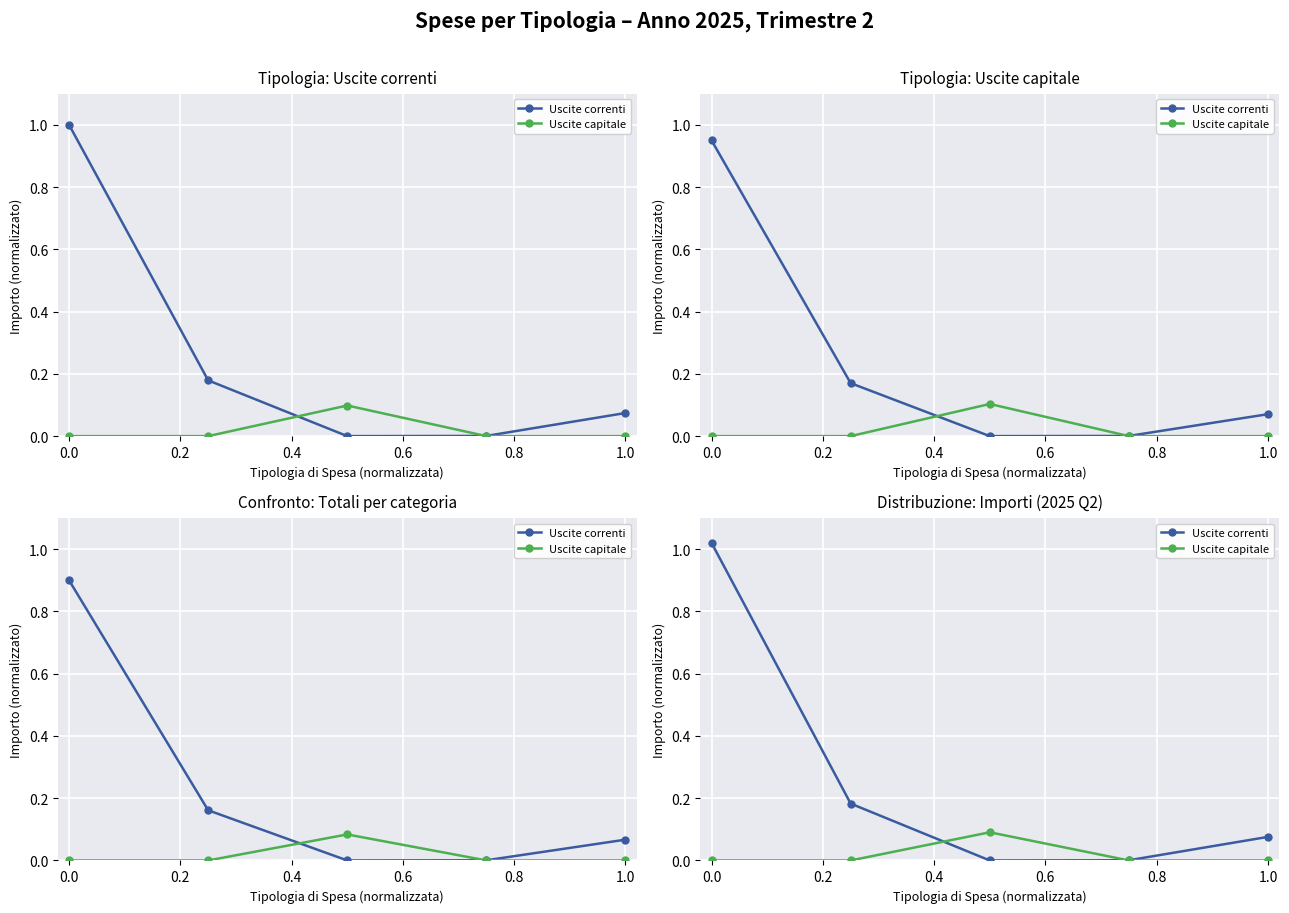

What are all the series names shown in the legend?

Uscite correnti, Uscite capitale